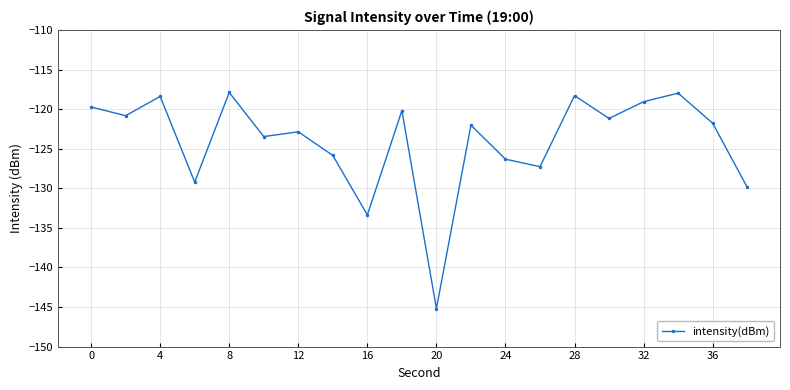

What is the minimum value shown in the chart?

-145.2